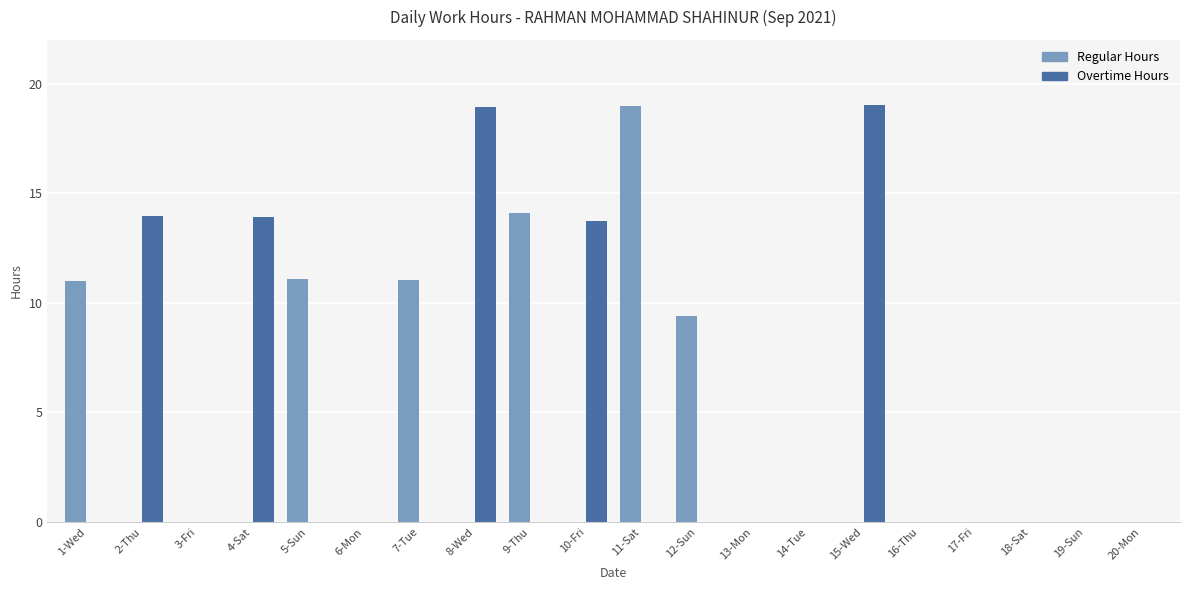

What is the highest value of the Regular Hours series?

19.0